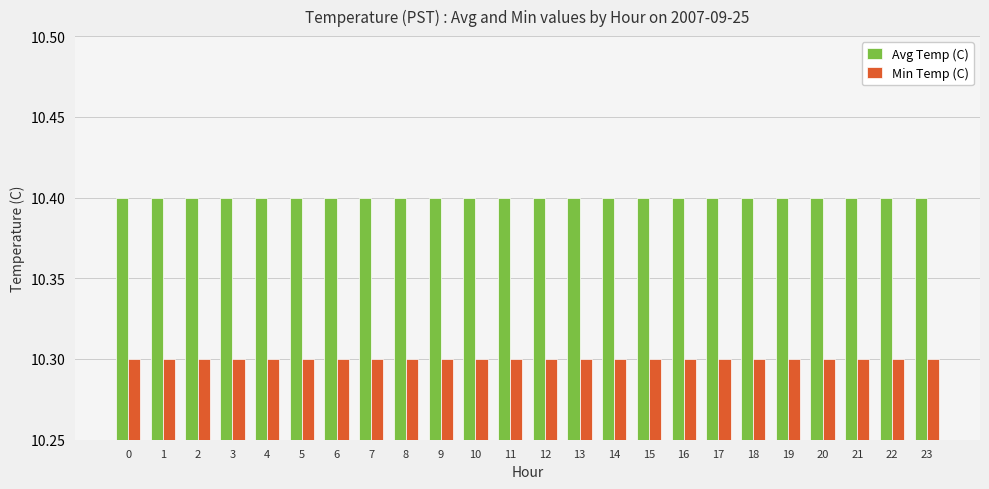

What are all the series names shown in the legend?

Avg Temp (C), Min Temp (C)